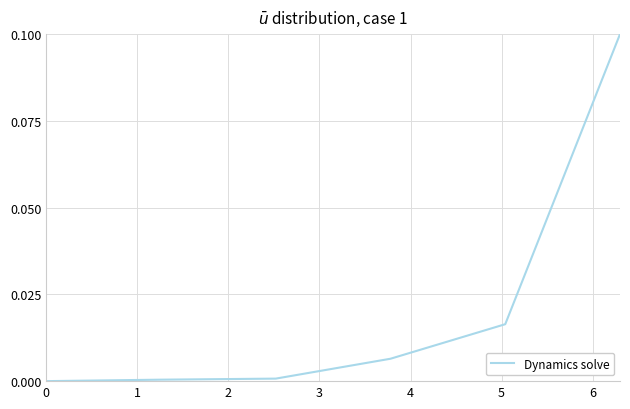

How many series are shown in this chart?

1